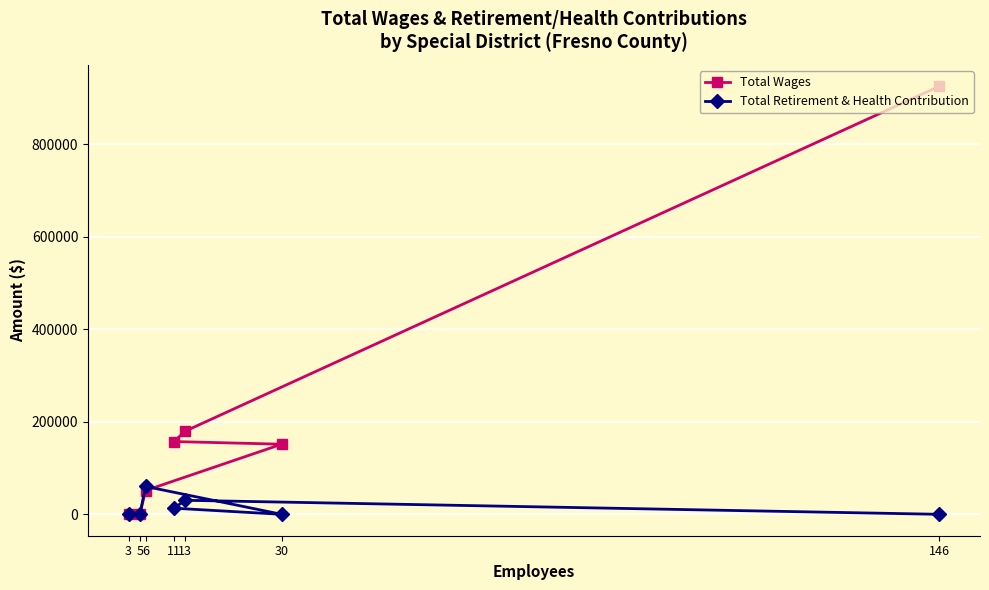

What position from the right is 30?

4